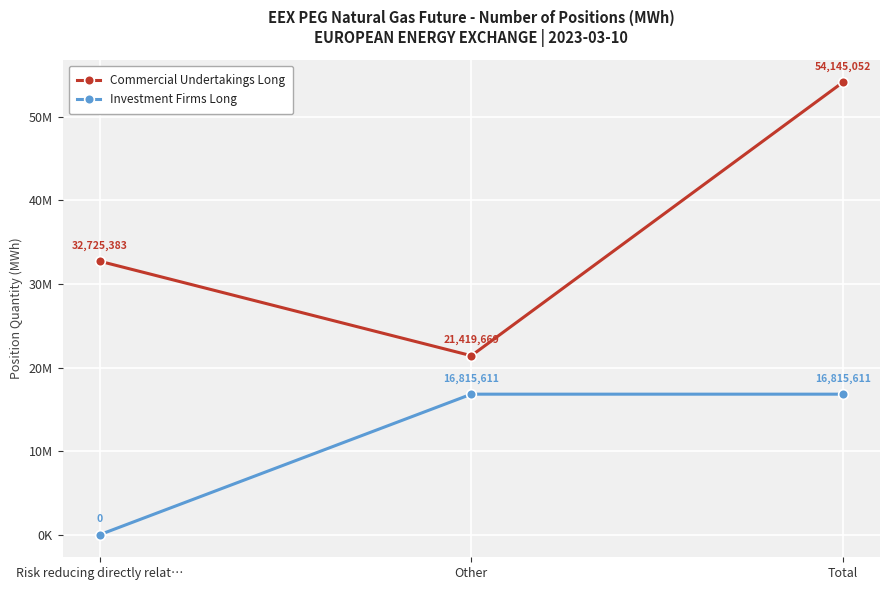

Which series has the largest range (max minus min)?

Commercial Undertakings Long